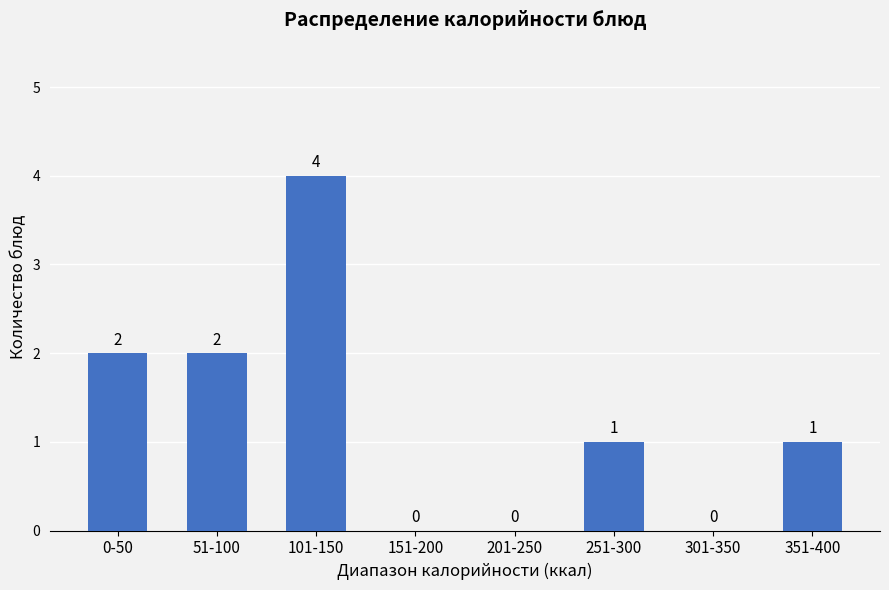

Reading left to right, what are all the values shown in this chart?

0-50=2	51-100=2	101-150=4	151-200=0	201-250=0	251-300=1	301-350=0	351-400=1